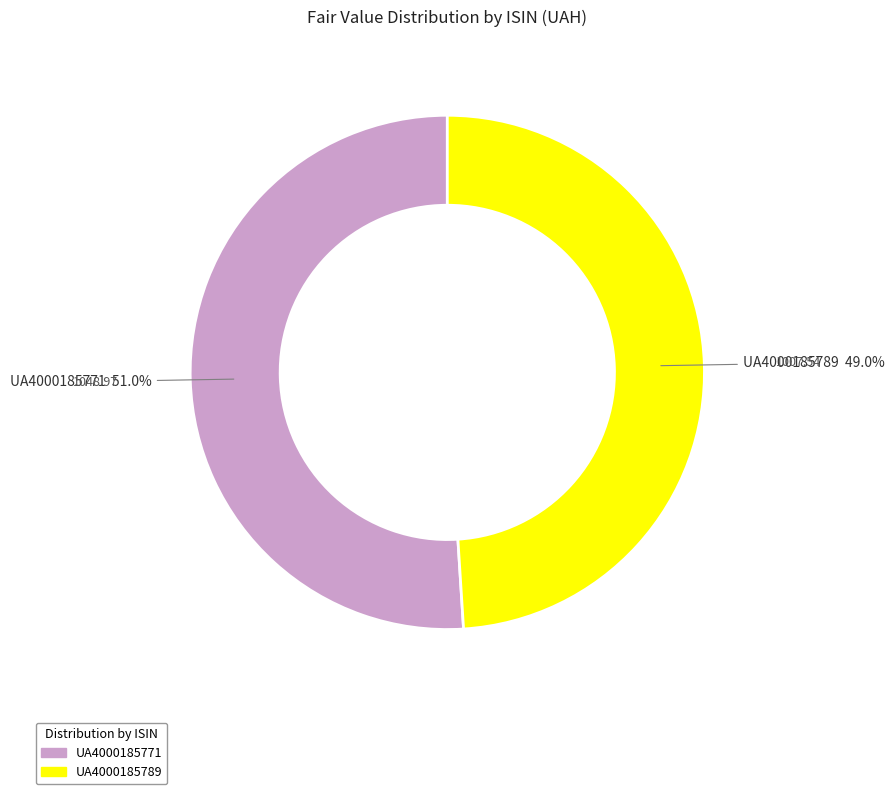

To the nearest percent, what is the difference between the UA4000185771 and UA4000185789 slice percentages?

2%